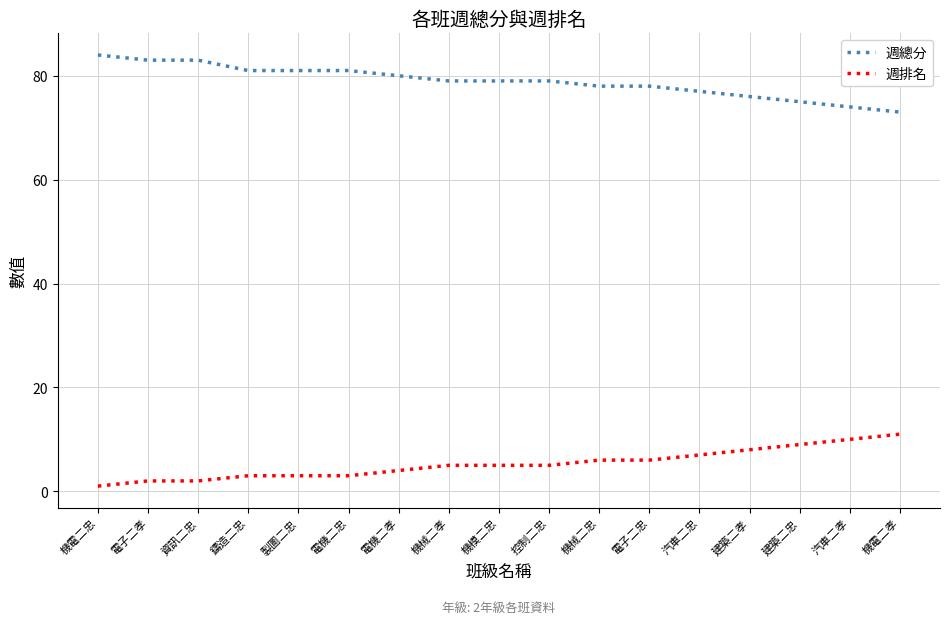

What is the approximate value of 週總分 at 控制二忠?

79